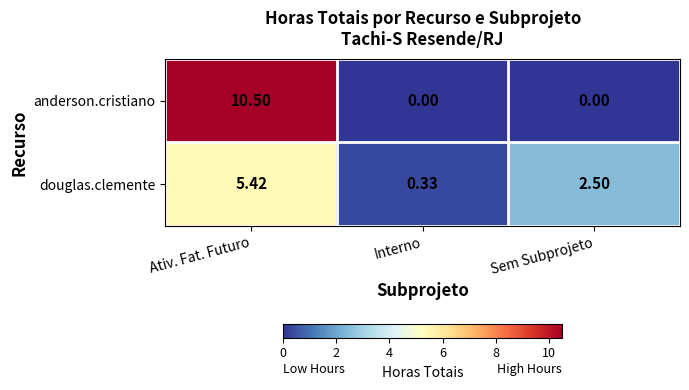

How many data points does each series have?

3